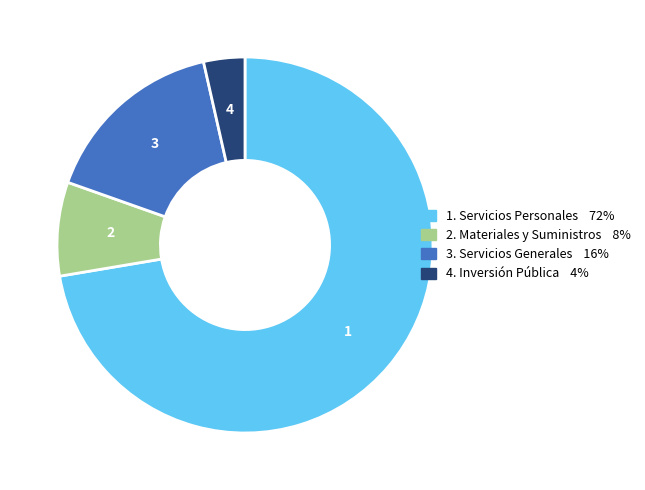

Does any single category account for the majority?

Yes